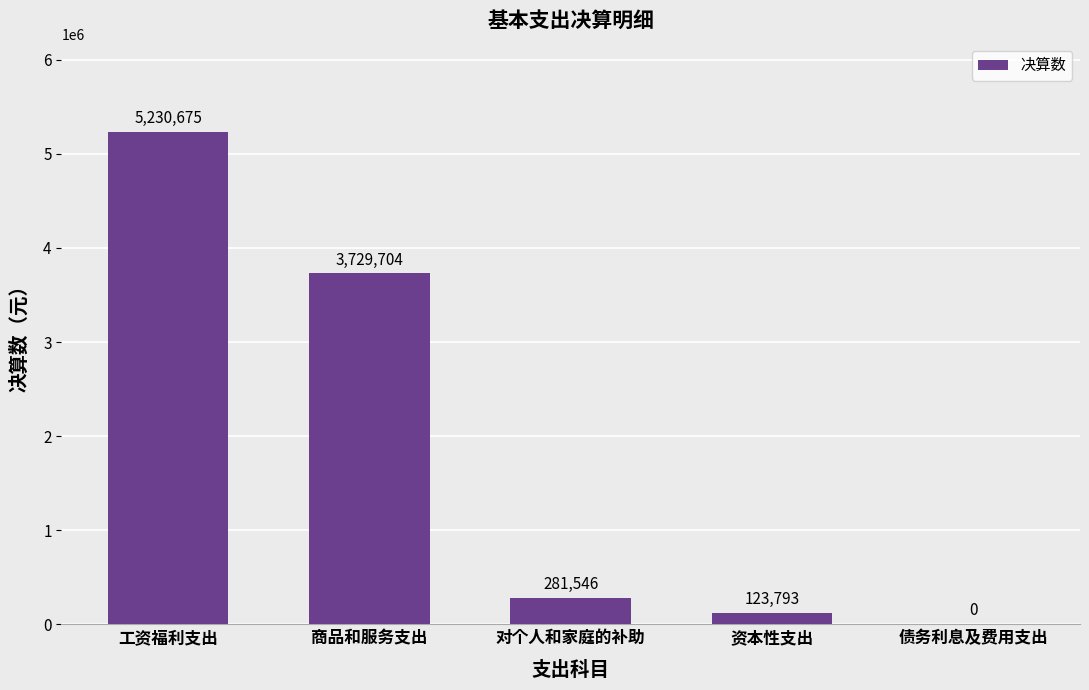

How many categories are shown in the chart?

5